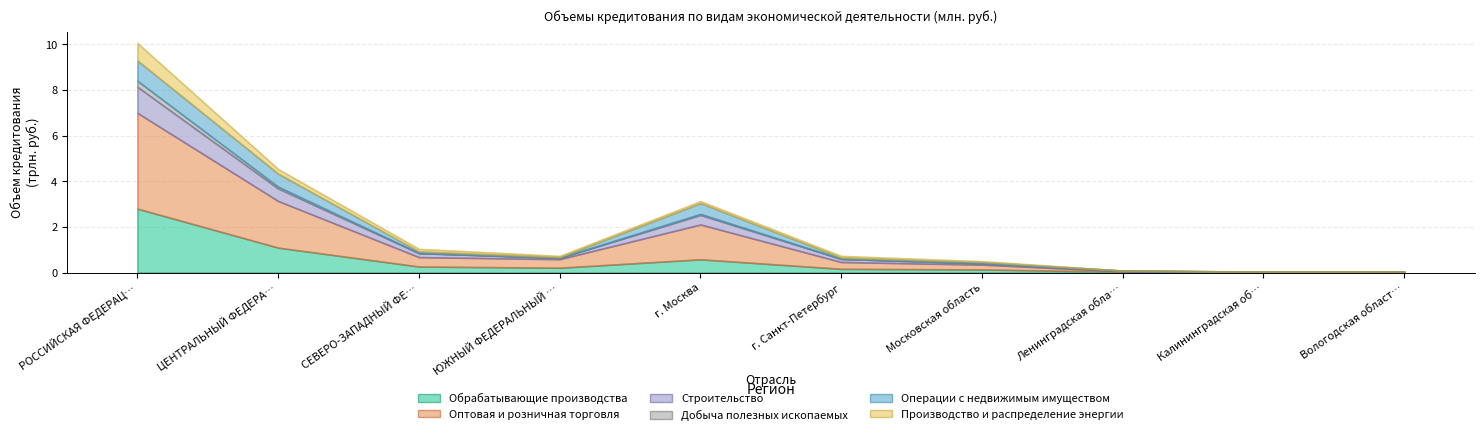

At which label is Операции с недвижимым имуществом closest to 446385?

г. Москва